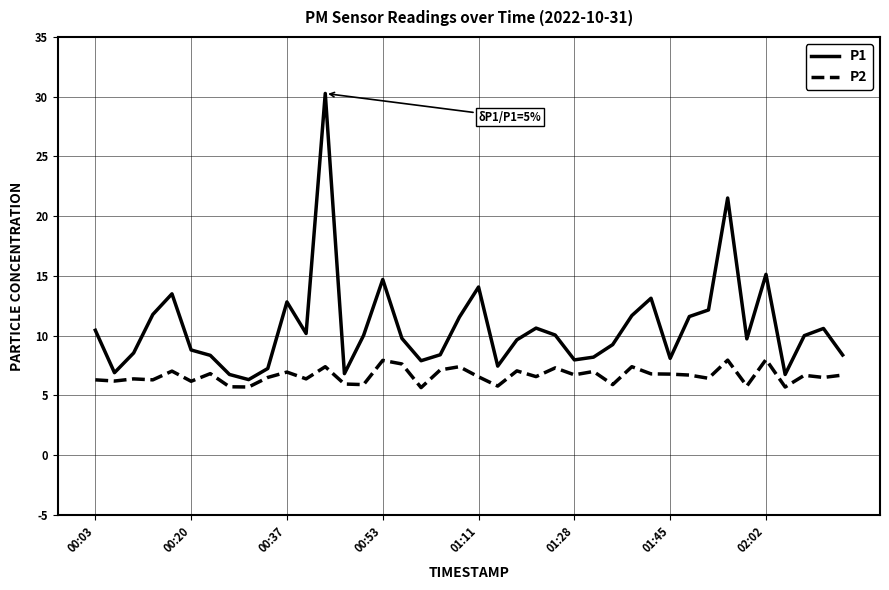

Which series has the largest range (max minus min)?

P1